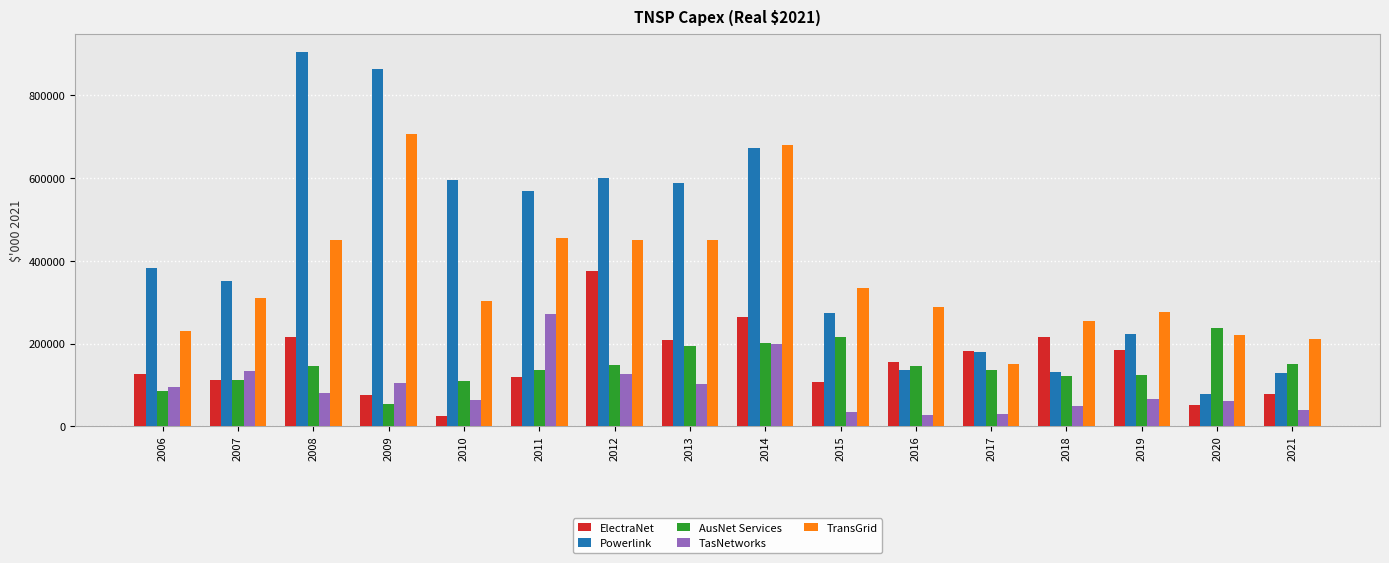

What is the difference between the TransGrid values at 2008 and 2016?

161575.7